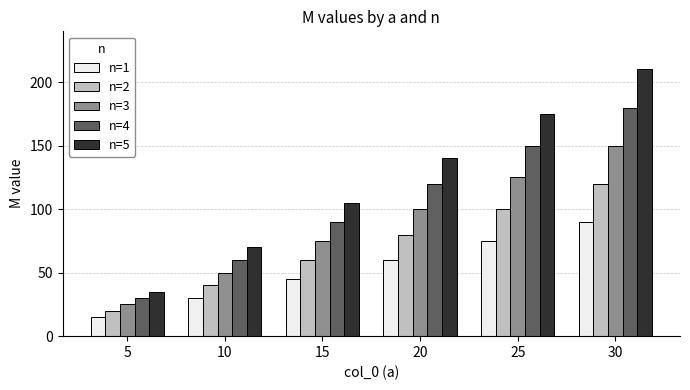

Which series has the largest total across all categories?

n=5